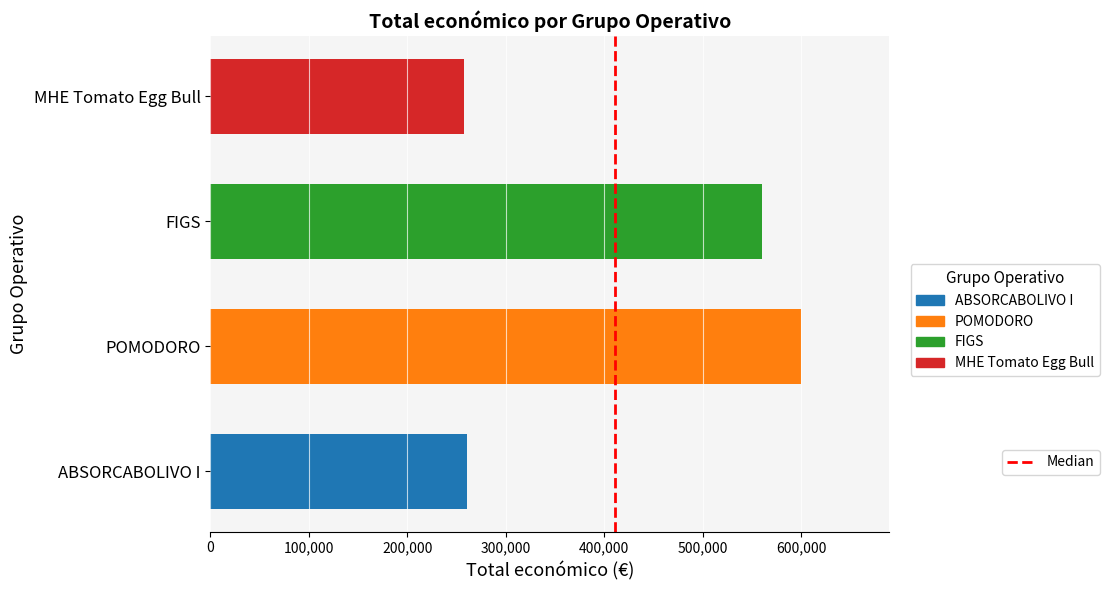

The value at 100,000 is 2. True or false?

False